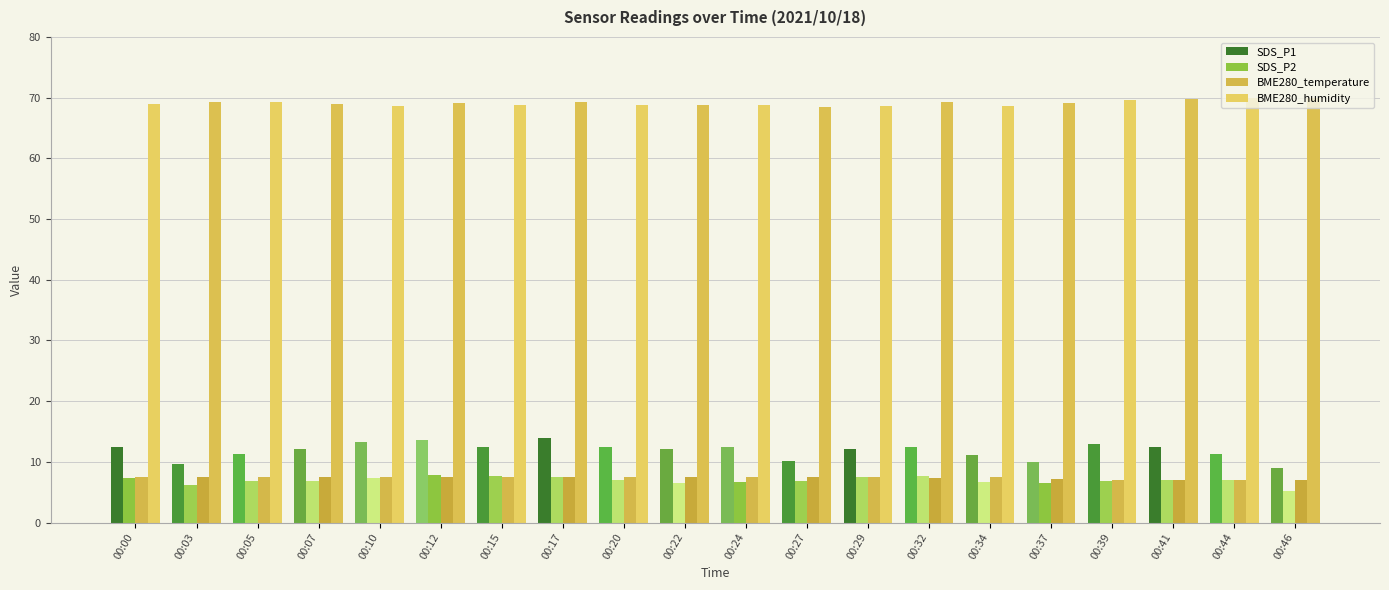

What is the difference between the maximum and minimum values in the SDS_P2 series?

2.6